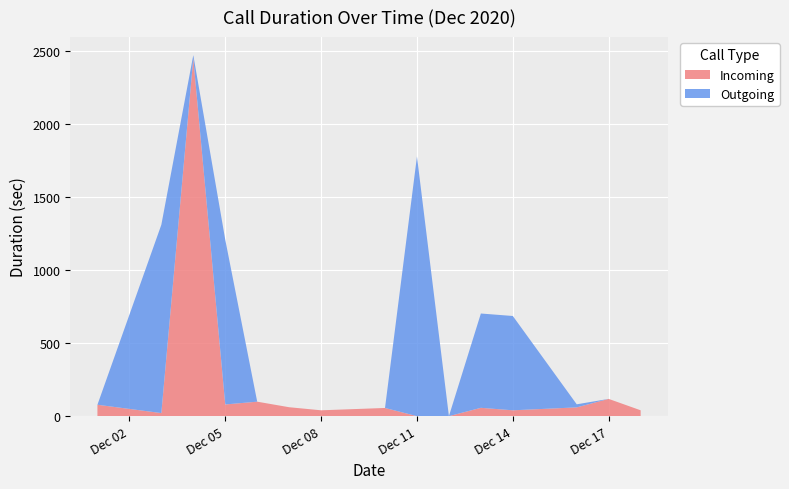

What is the maximum value for Incoming?

2447